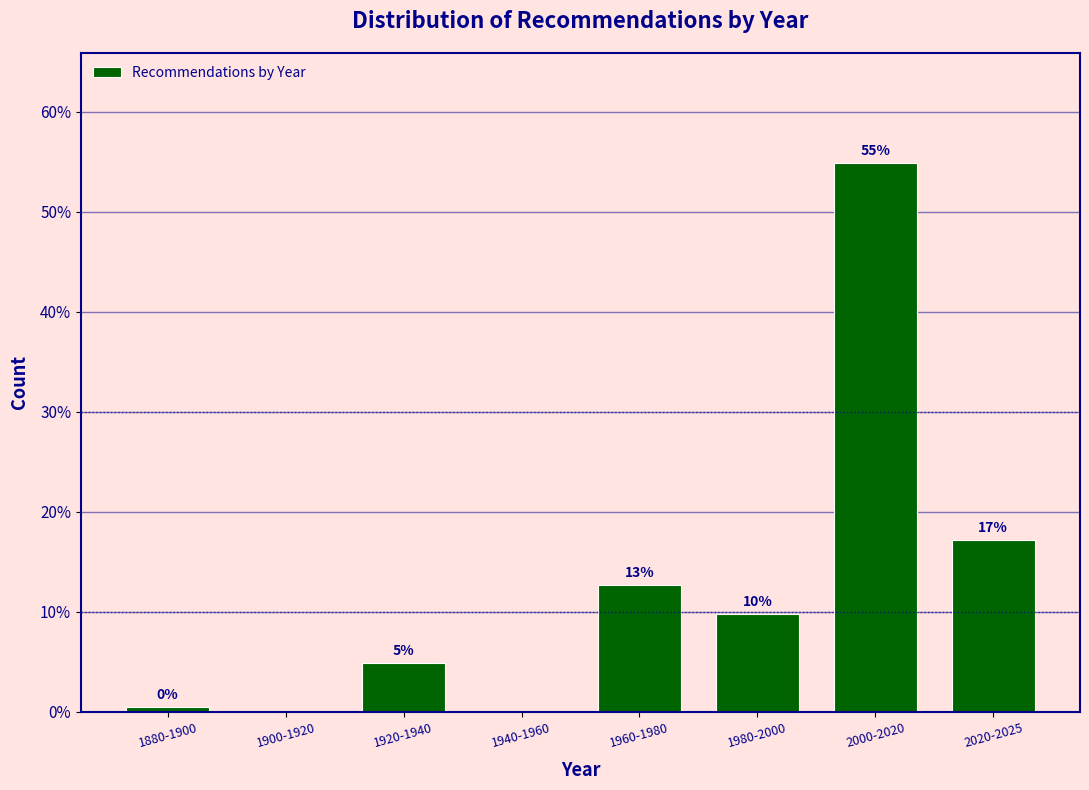

Are the bars horizontal?

No